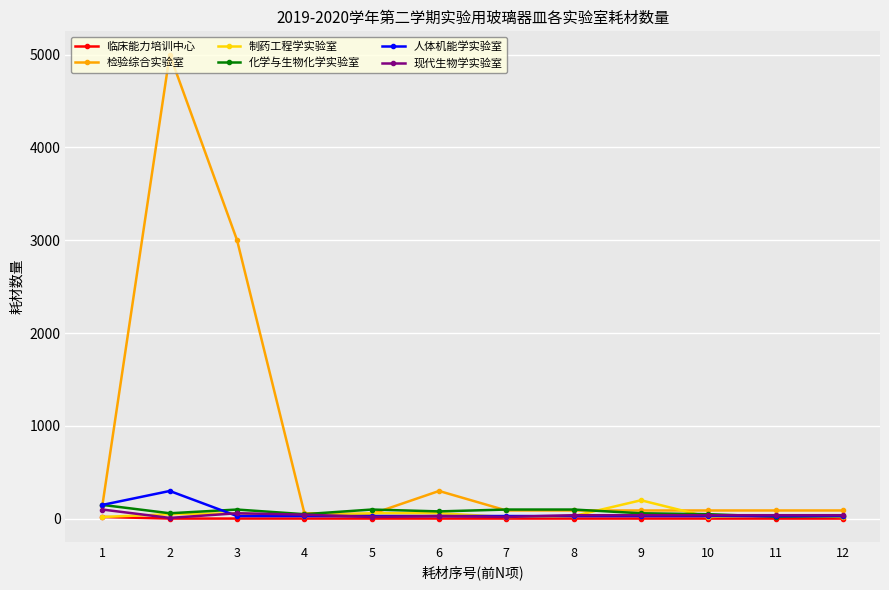

The value of 化学与生物化学实验室 at 2 is 60. True or false?

True